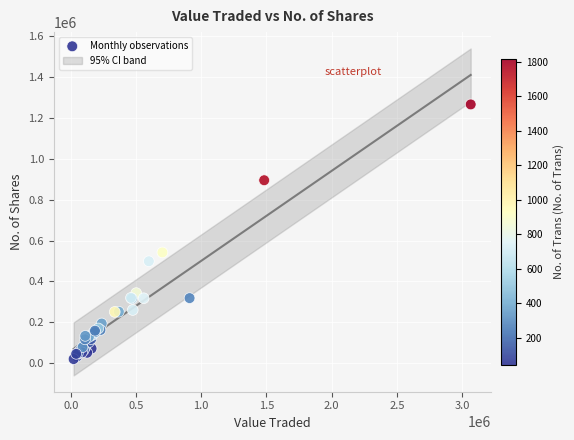

What Y value in the scatter plot is closest to 642854?

541766